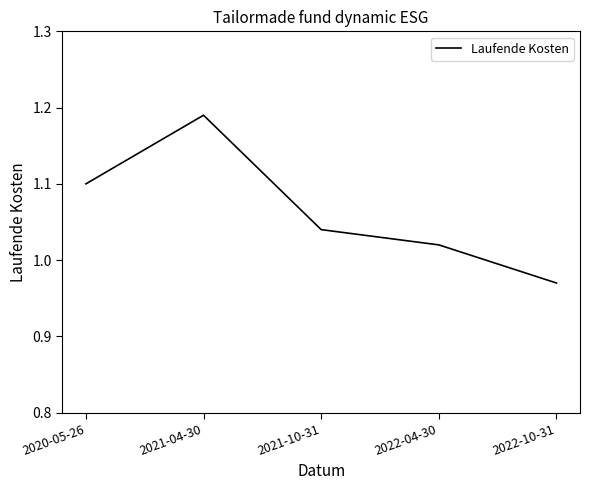

What position from the right is 2022-10-31?

1